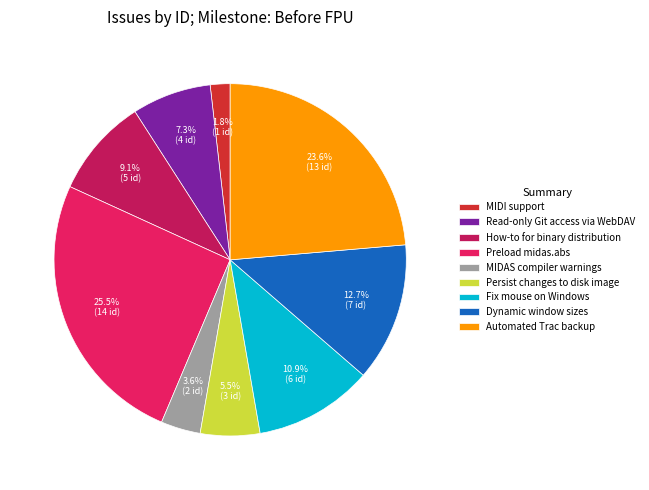

Does Automated Trac backup account for over 50% of the chart?

No